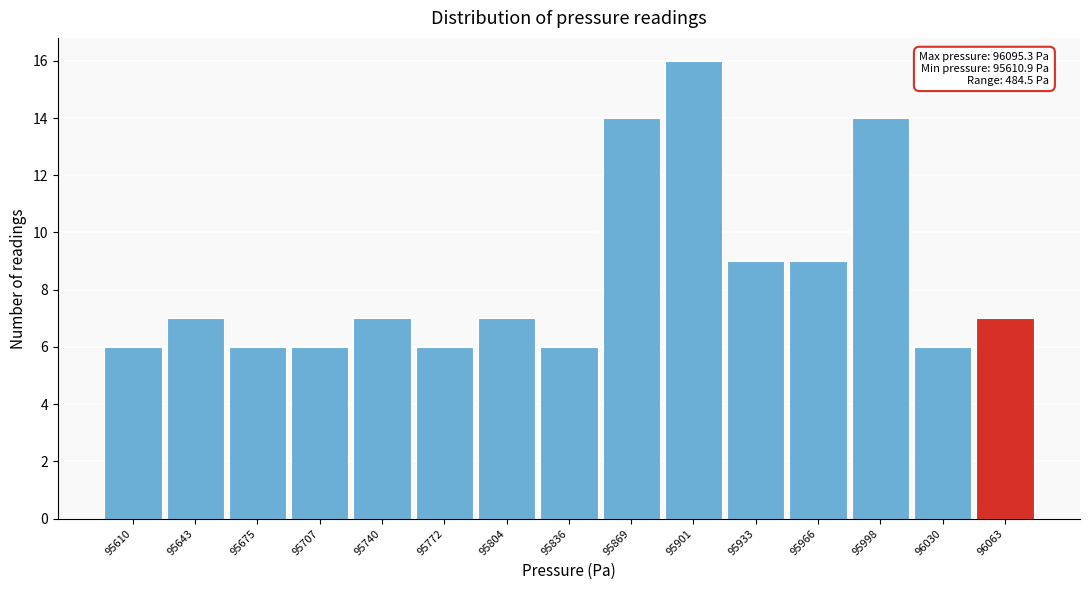

Reading left to right, extract all data points from this chart.

95610=6	95643=7	95675=6	95707=6	95740=7	95772=6	95804=7	95836=6	95869=14	95901=16	95933=9	95966=9	95998=14	96030=6	96063=7